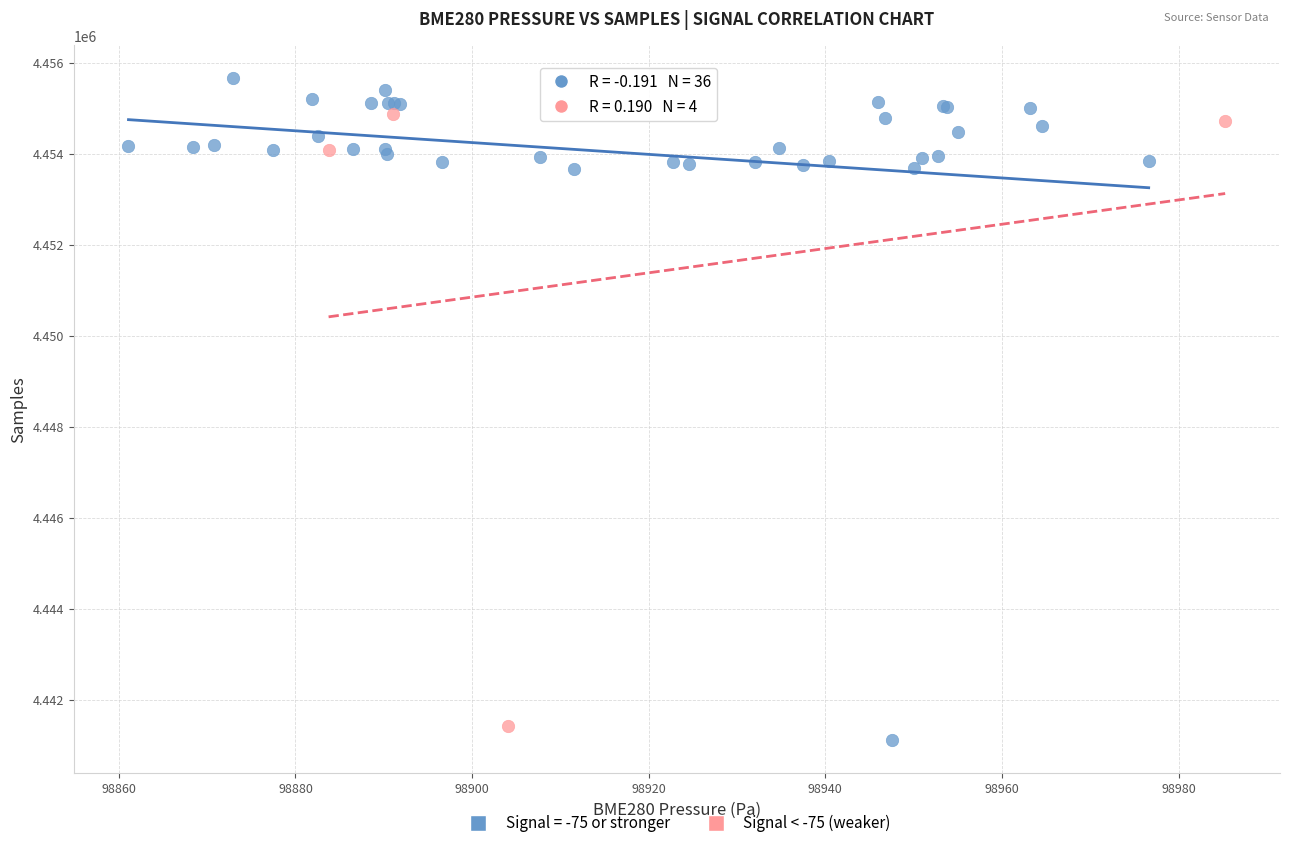

Which series has the widest spread of Y values?

Signal = -75 or stronger